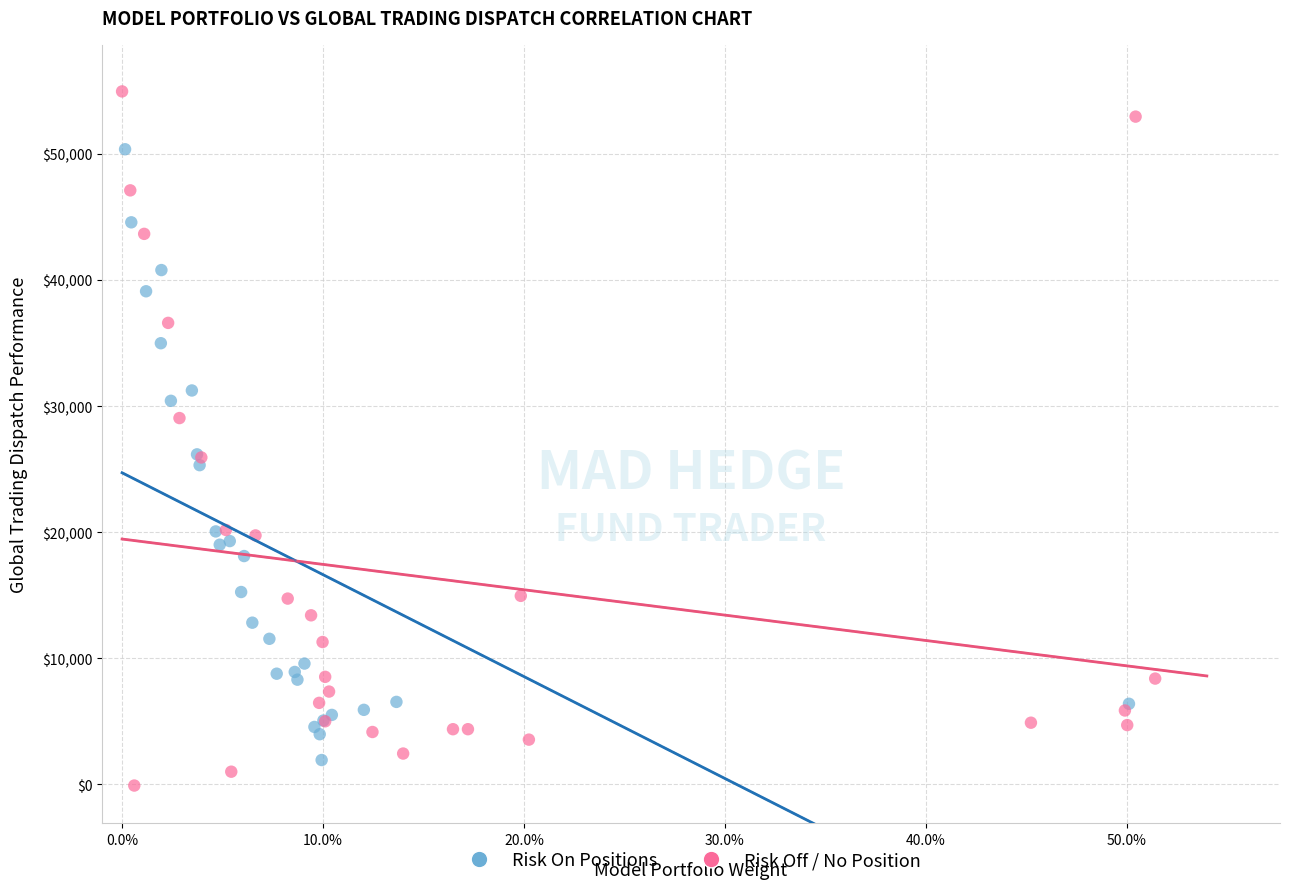

Which series reaches the maximum Y coordinate?

Risk Off / No Position